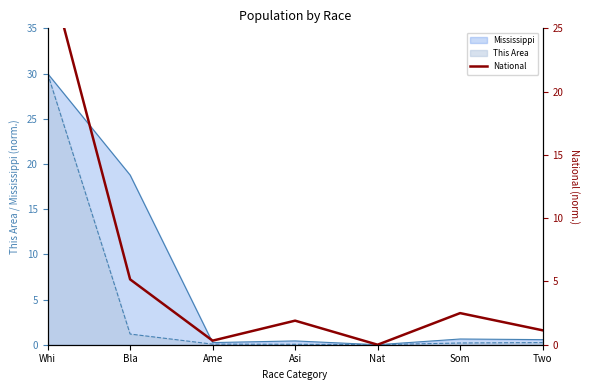

True or false: the data has more than 2 interior local peaks.

False